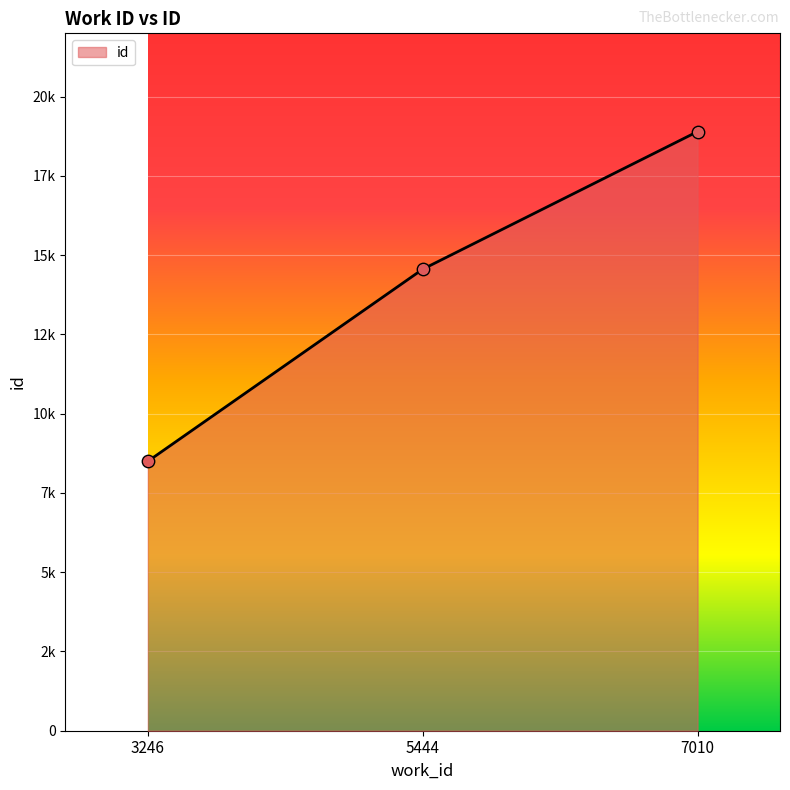

What is the change in value from 3246 to 5444?

+6059